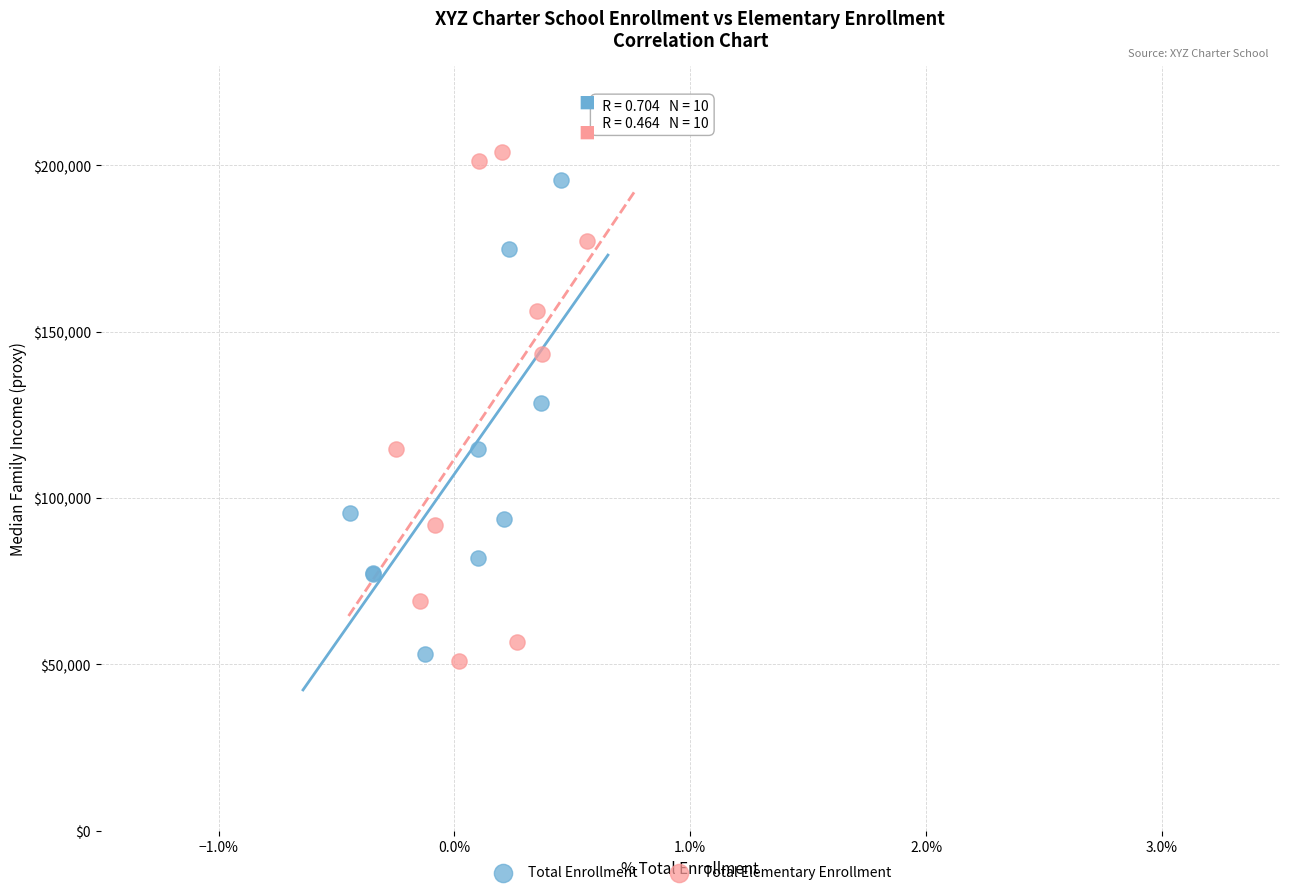

Which series has the widest spread of Y values?

Total Elementary Enrollment